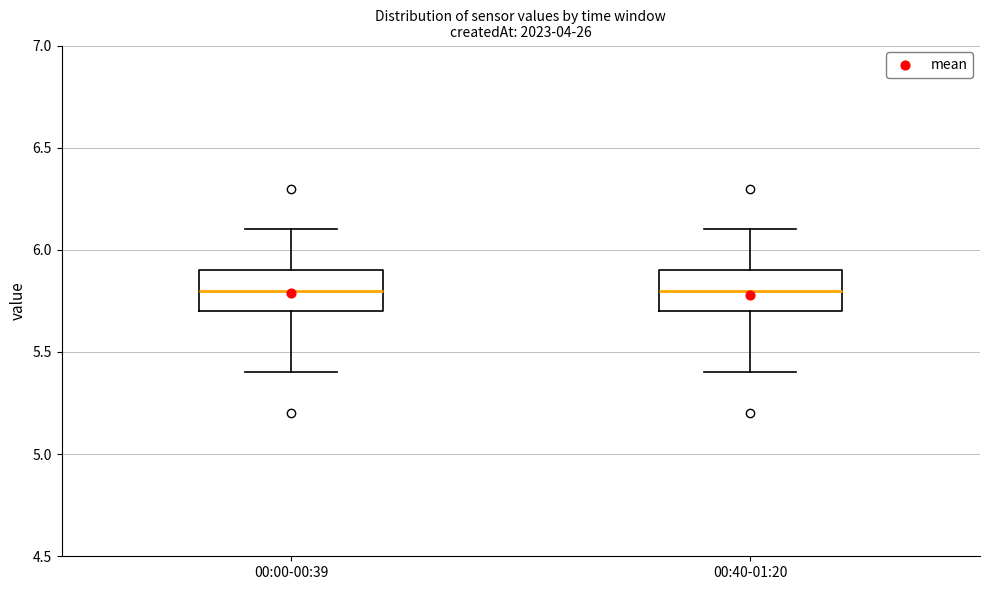

Reading left to right, transcribe this box plot: for each box, give where its median line is, the range the box spans, and where its two whiskers end, as read against the y-axis. The values are not printed on the chart, so give them approximately, as read against the axis.

00:00-00:39: median 5.8, box 5.7 to 5.9, whiskers 5.4 to 6.1
00:40-01:20: median 5.8, box 5.7 to 5.9, whiskers 5.4 to 6.1